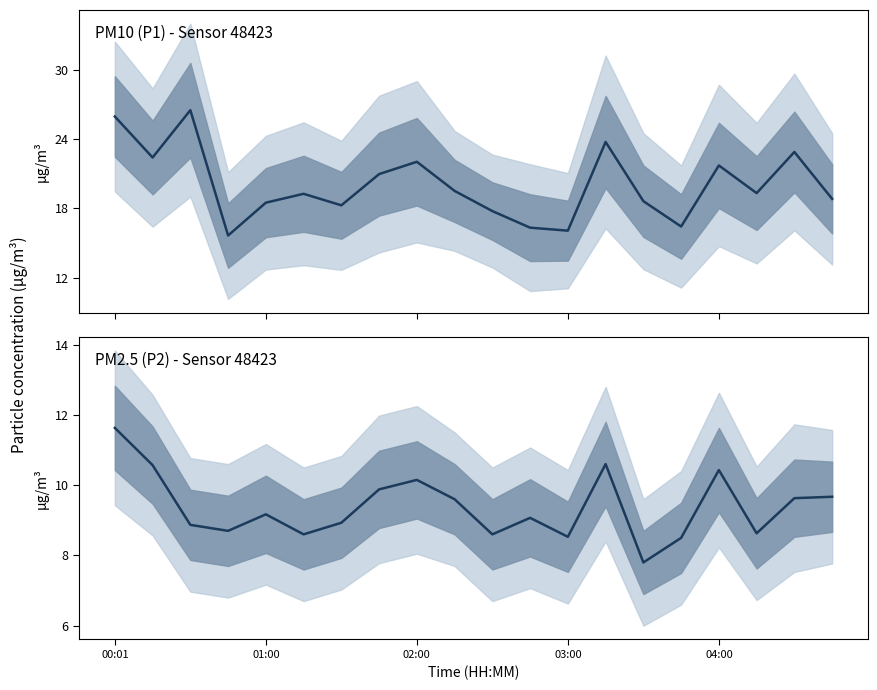

At which label is P1 closest to 21?

7